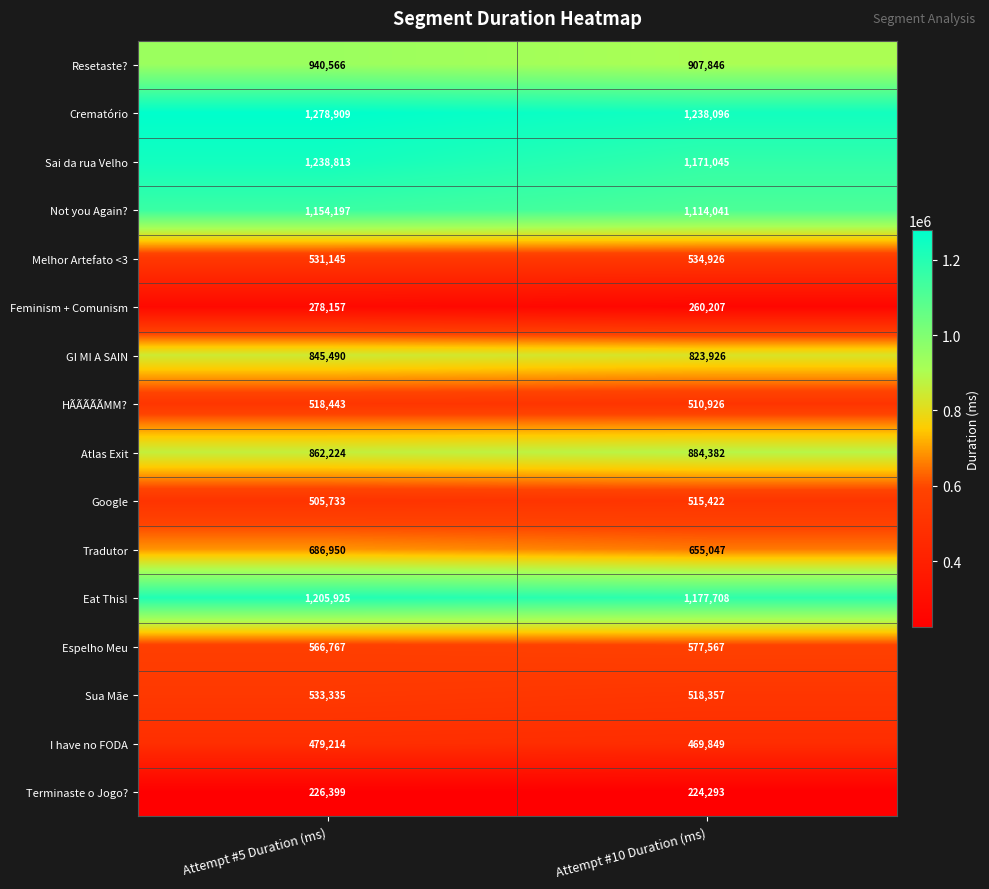

Which series has the largest range (max minus min)?

Sai da rua Velho